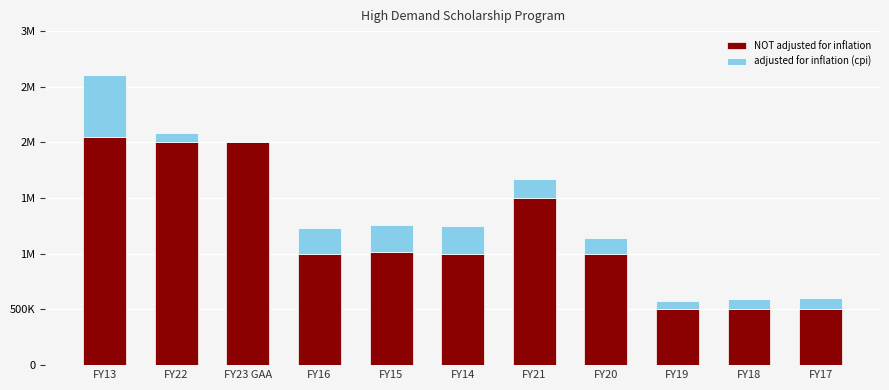

True or false: adjusted for inflation (cpi) has a value of 0 at FY23 GAA.

True